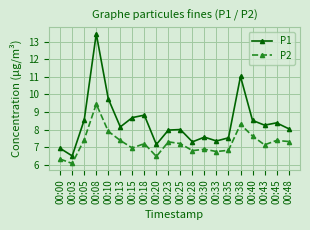

Rank the series by their maximum value, from highest to lowest.

P1, P2